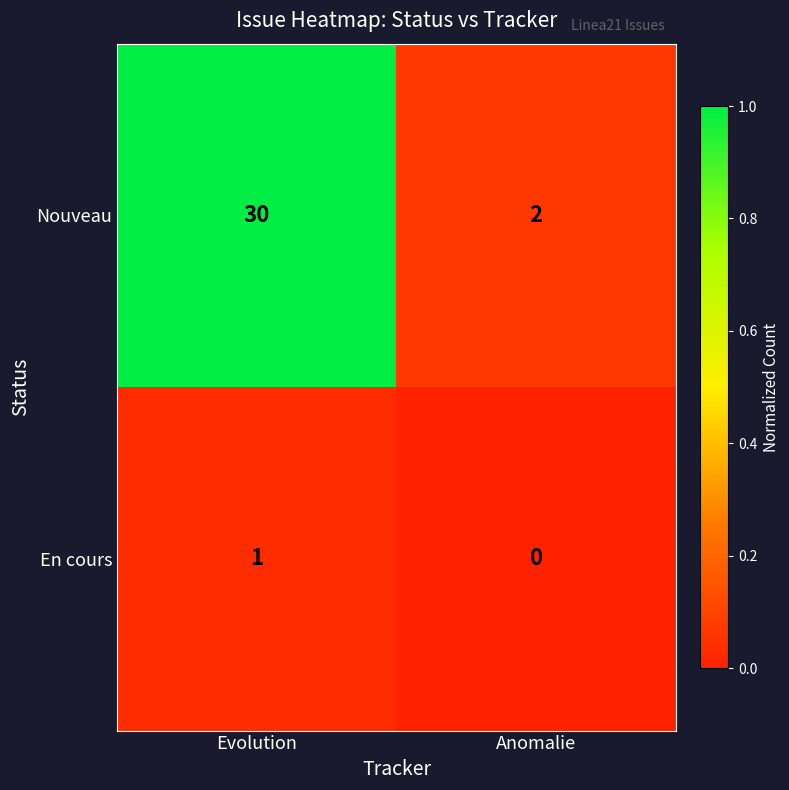

At which category is the sum across all series the highest?

Evolution